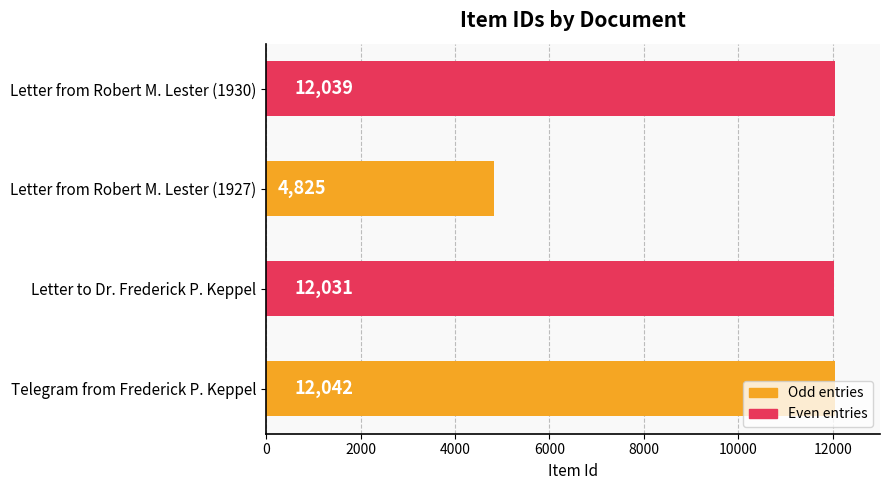

At which label is the value closest to 8433?

Letter to Dr. Frederick P. Keppel